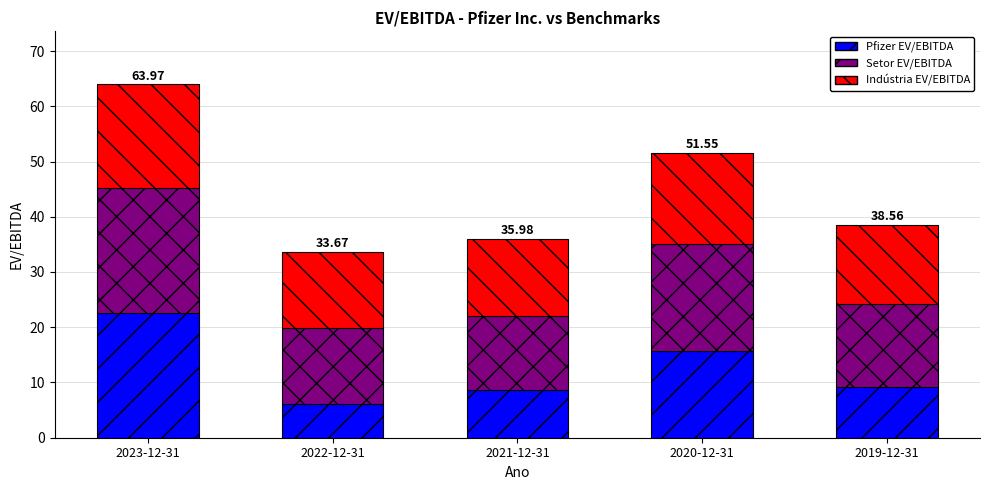

At which category is the sum across all series the highest?

2023-12-31